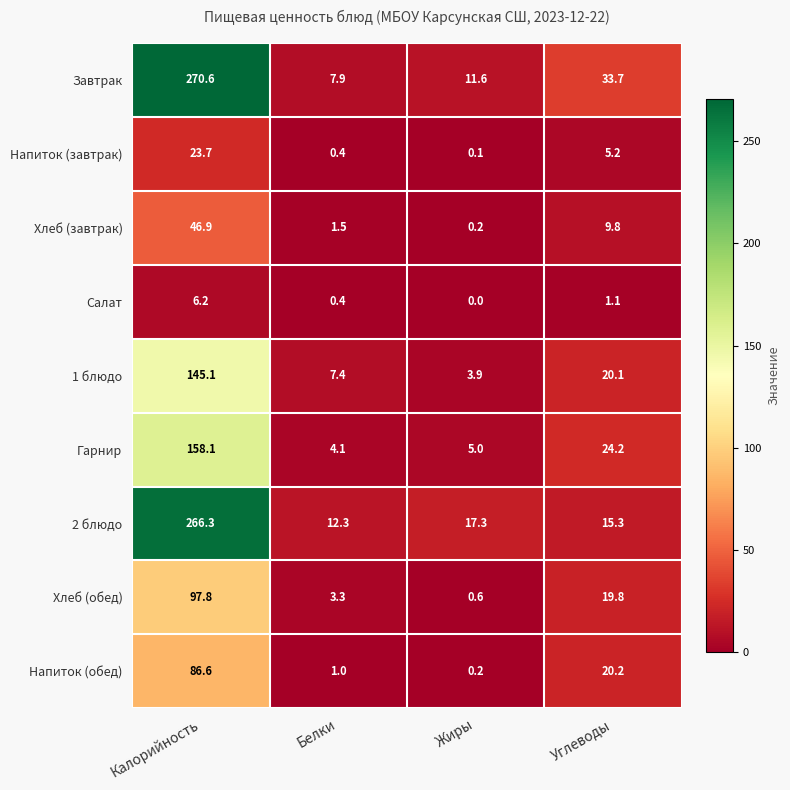

How many values in the Напиток (обед) series are below 20?

2